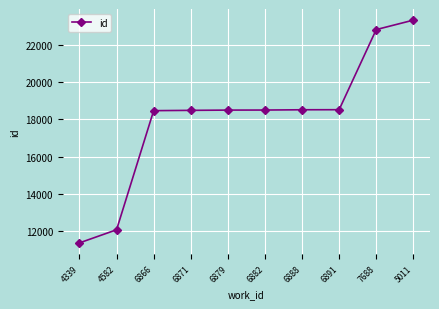

What value does the data have at 4339?

11346